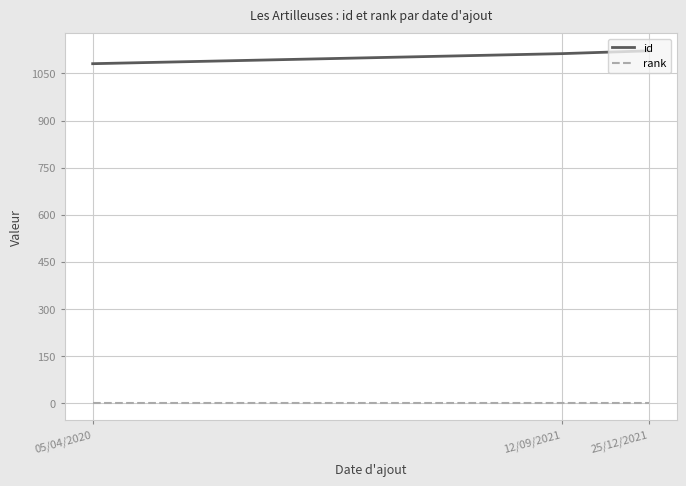

What is the total value across all series at 12/09/2021?

1114